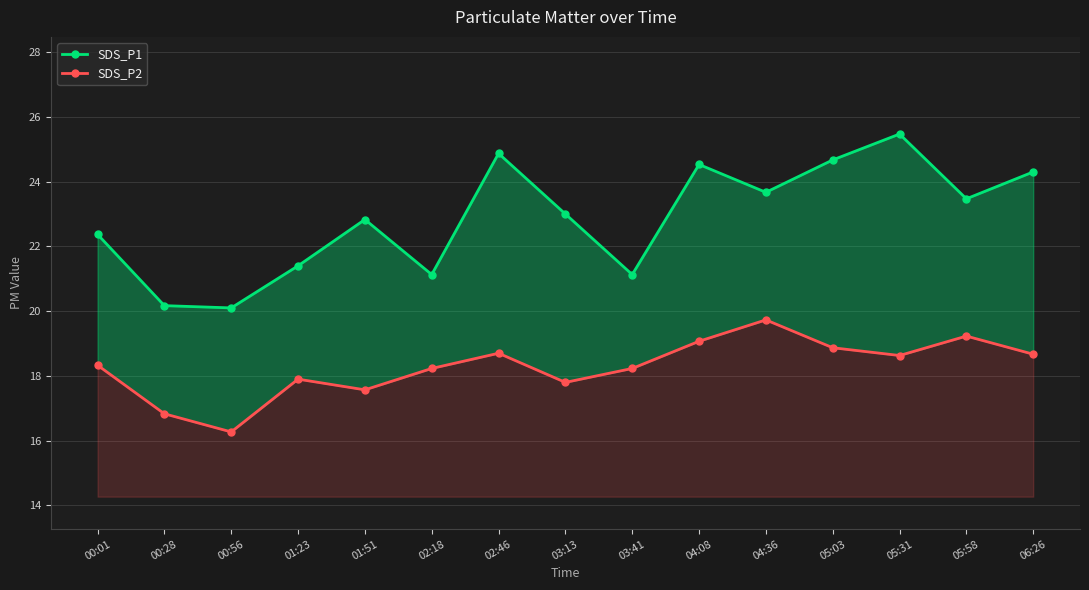

How many values in the SDS_P2 series exceed 18?

10